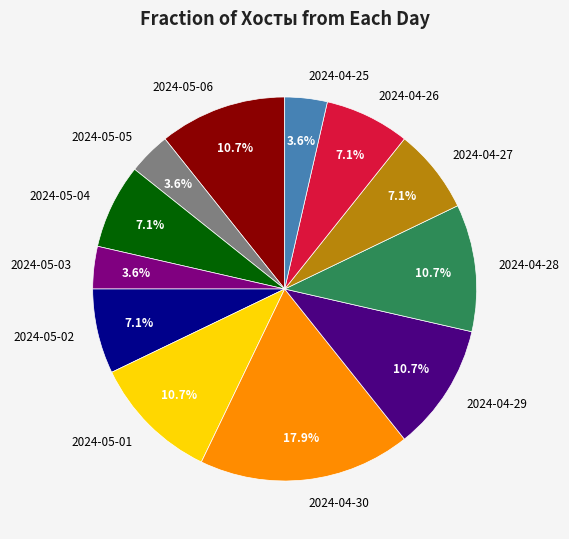

Count the number of slices in the pie.

12